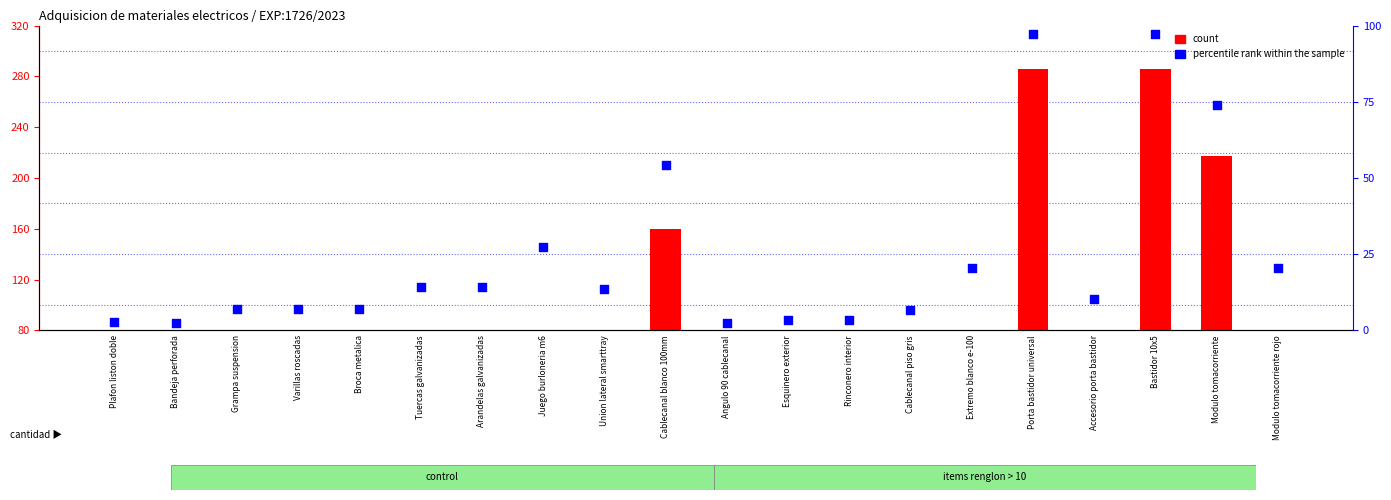

Is the value of count at Porta bastidor universal greater than the value of percentile rank within the sample at Tuercas galvanizadas?

Yes